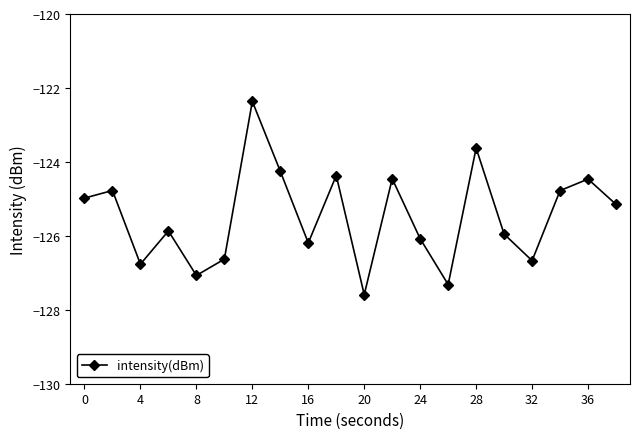

True or false: the data has more than 2 interior local peaks.

True